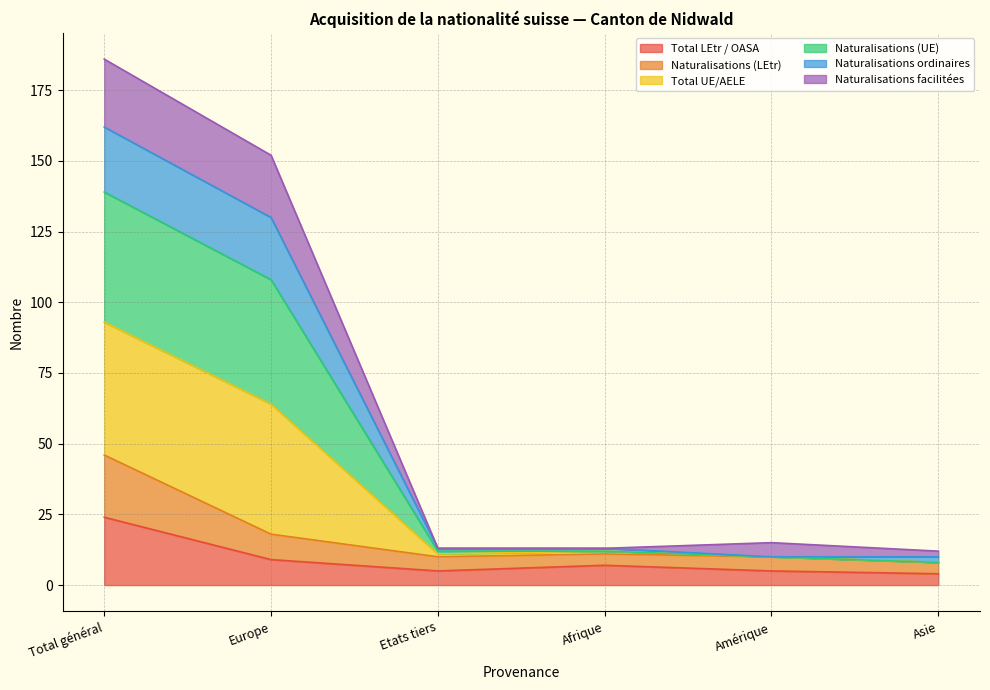

Which label corresponds to the smallest value in the chart?

Asie